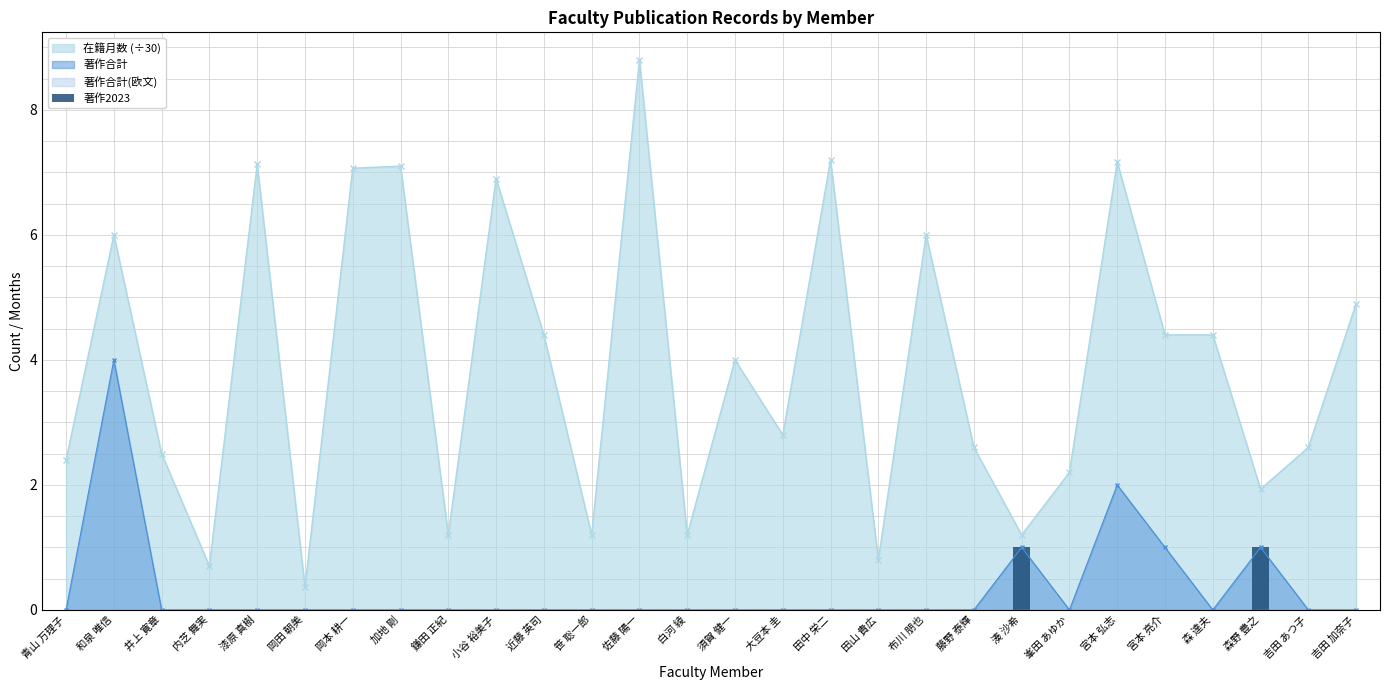

Is it true that 在籍月数 (÷30) equals 10.8 at 和泉 唯信?

False